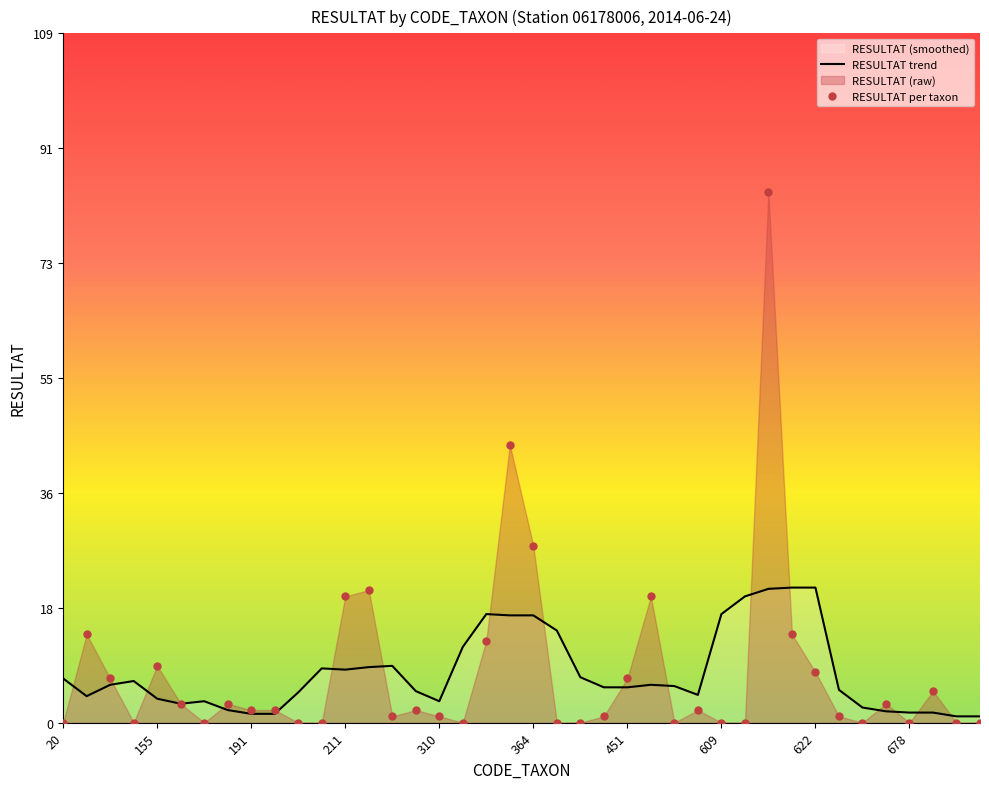

How many lines are shown in the chart?

2